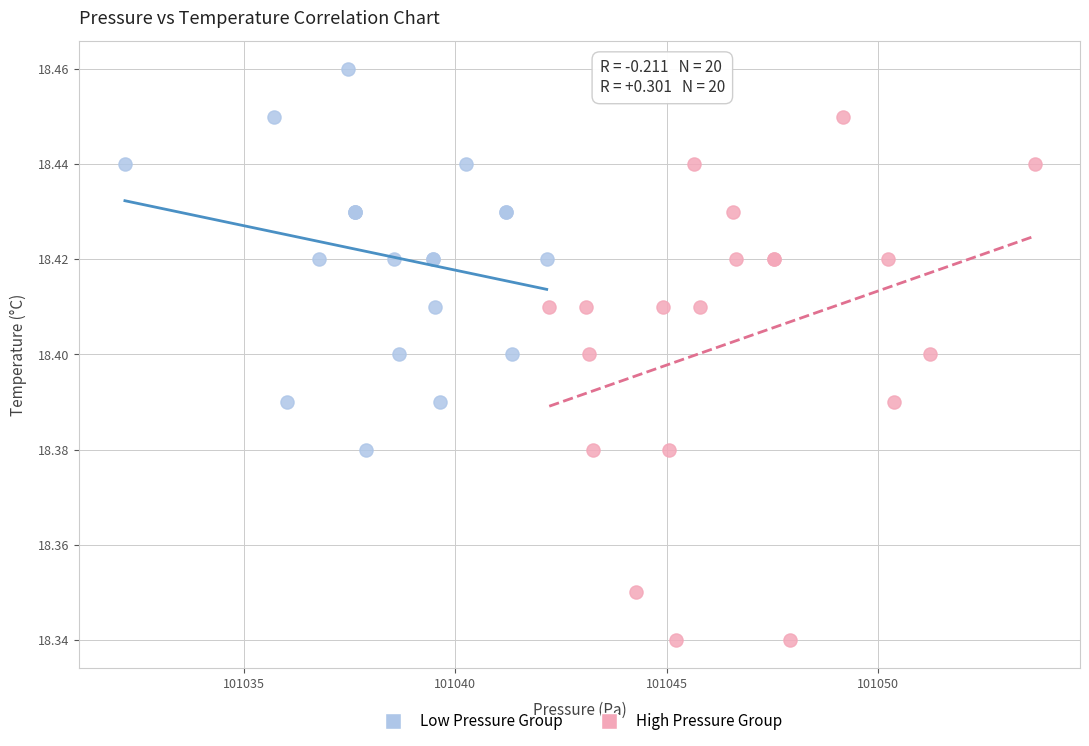

Which series reaches the maximum Y coordinate?

Low Pressure Group